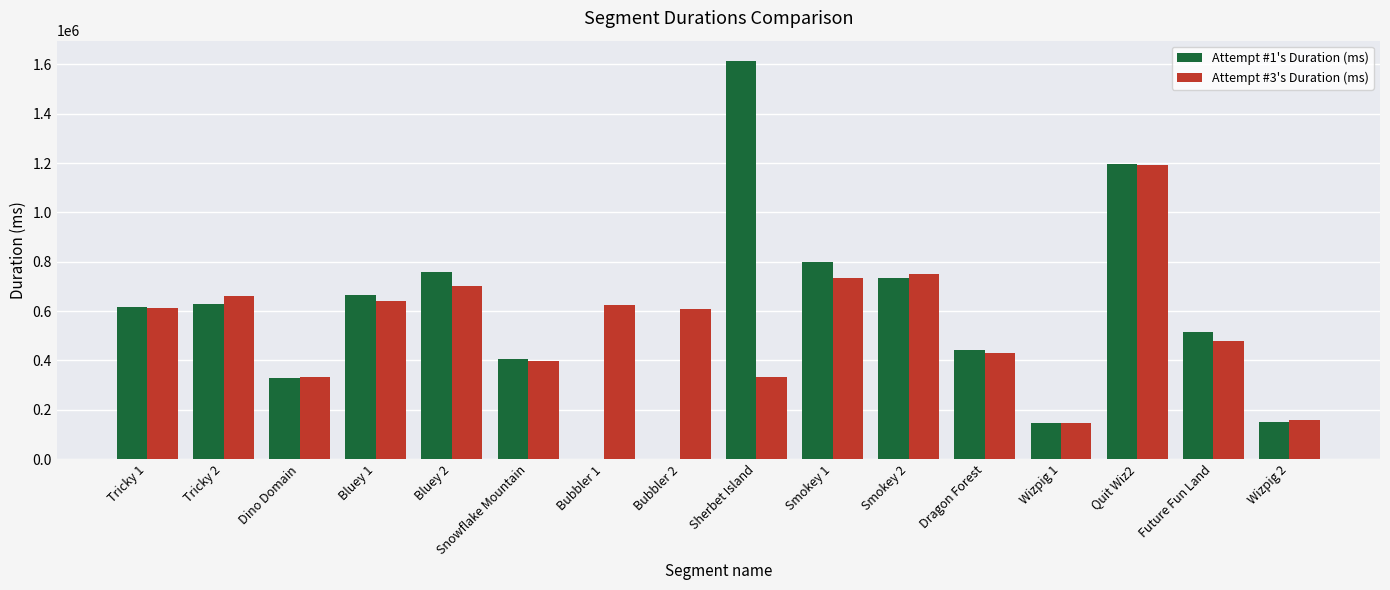

How many groups of bars are there?

16